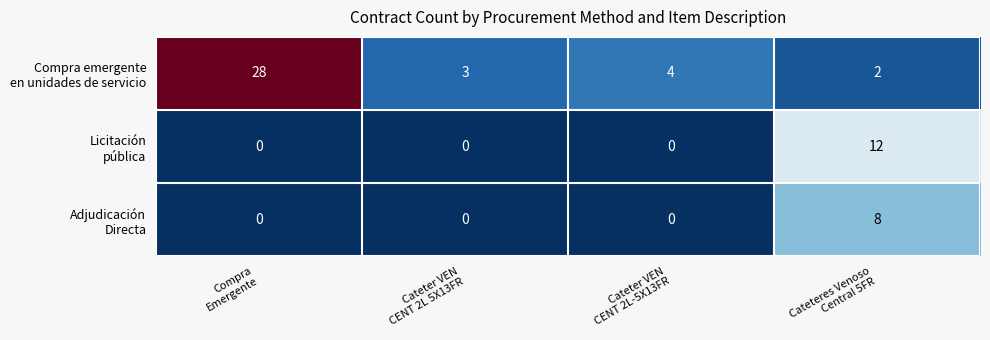

What is the maximum value shown in the chart?

28